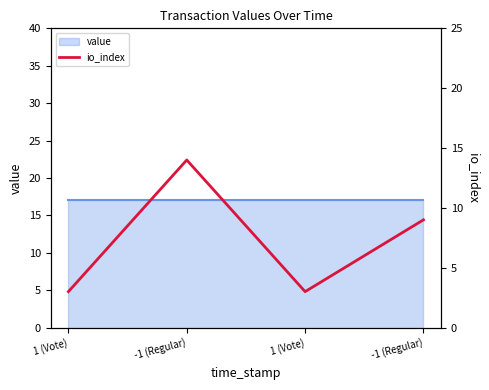

Reading left to right, what are all the values shown in this chart?

3	14	3	9